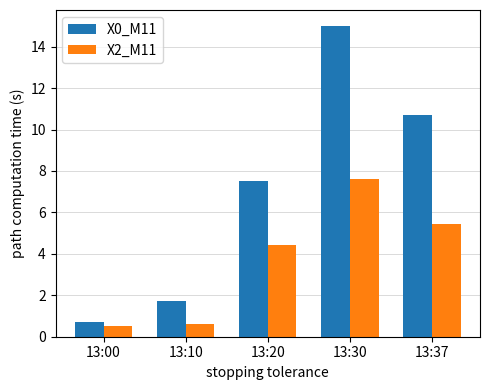

List the series in order of their peak value, lowest first.

X2_M11, X0_M11